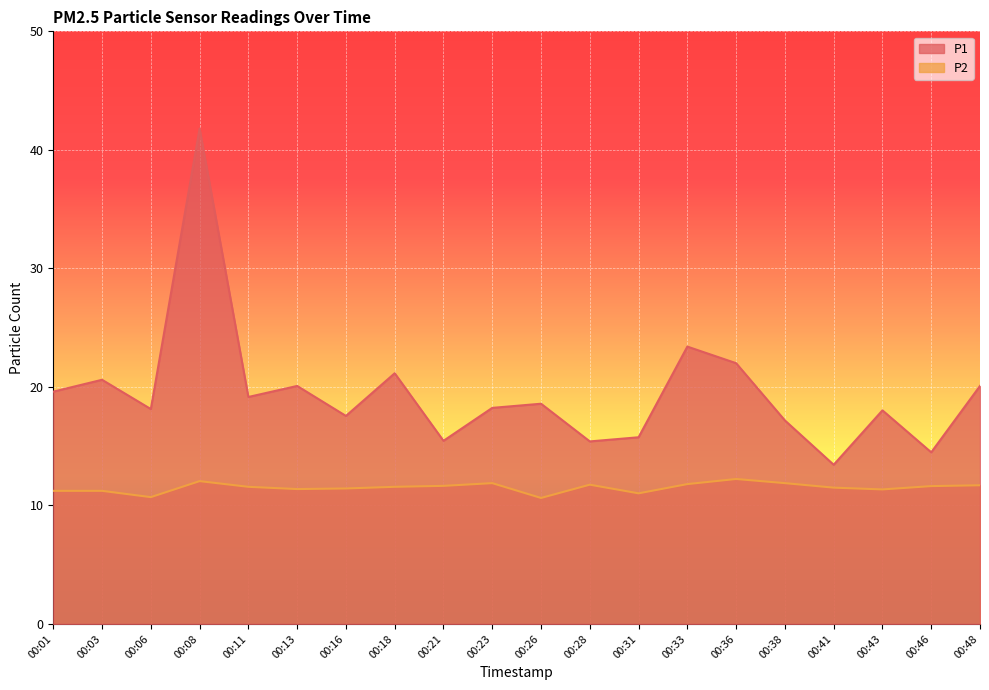

Between 00:03 and 00:18, which series saw the biggest shift?

P1